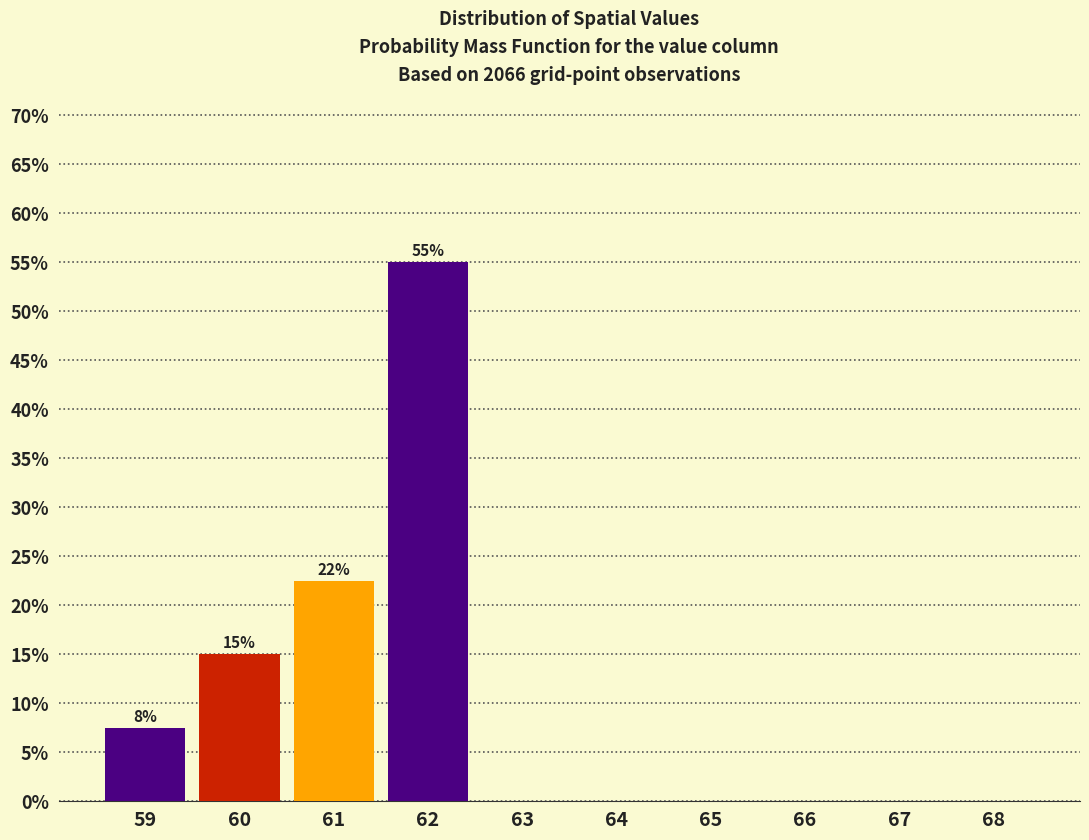

Reading right to left, transcribe all the data shown in this chart.

68=0.0	67=0.0	66=0.0	65=0.0	64=0.0	63=0.0	62=55.0	61=22.5	60=15.0	59=7.5